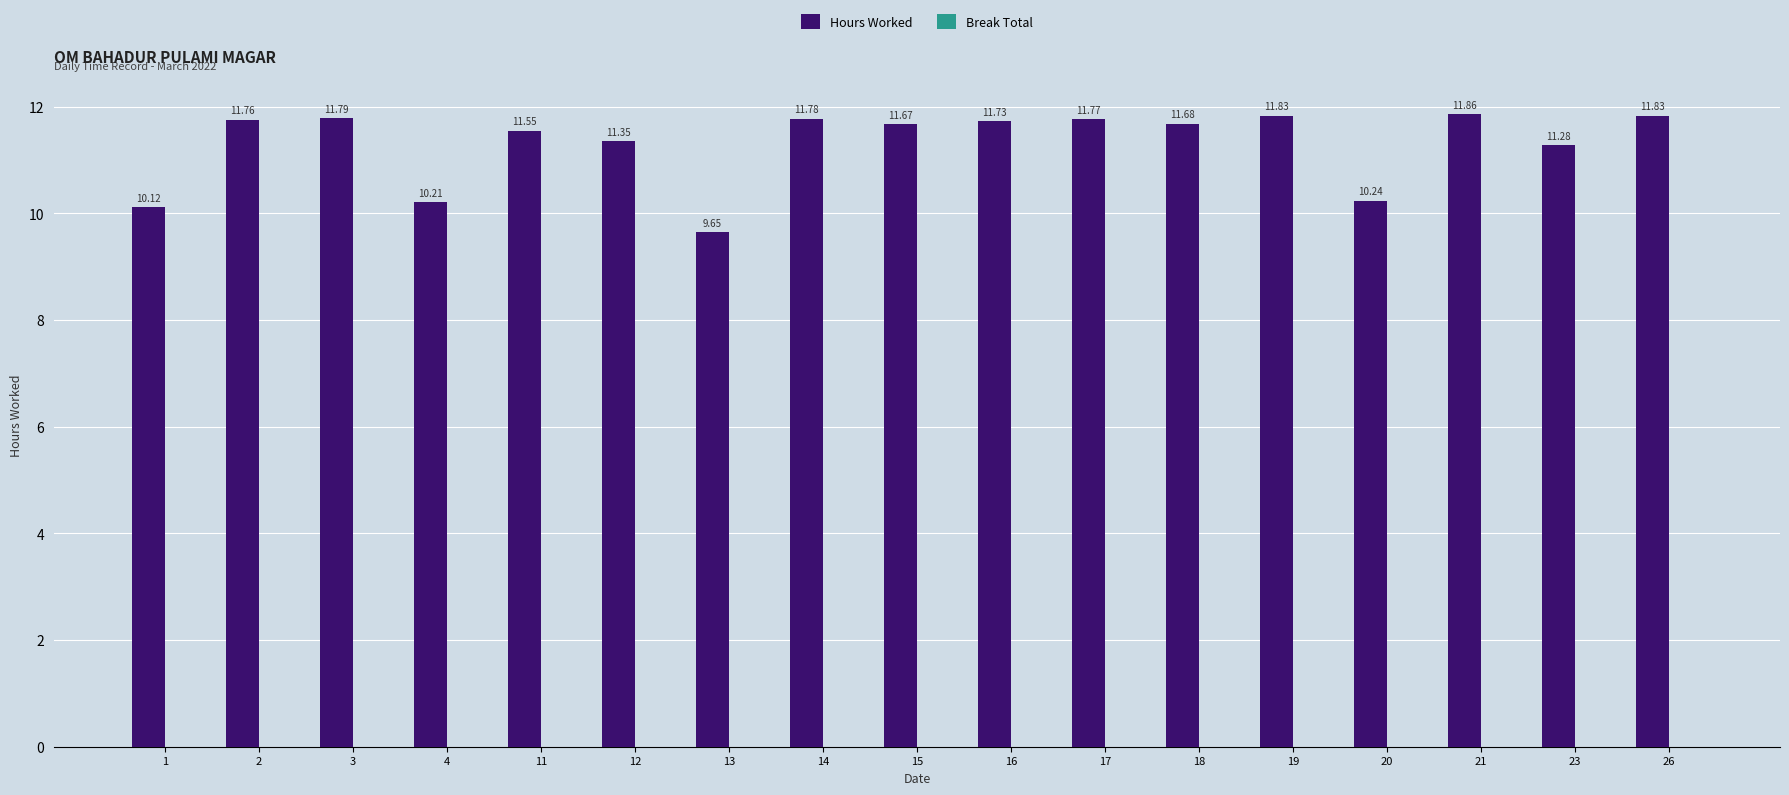

Between 1 and 18, which is larger?

18